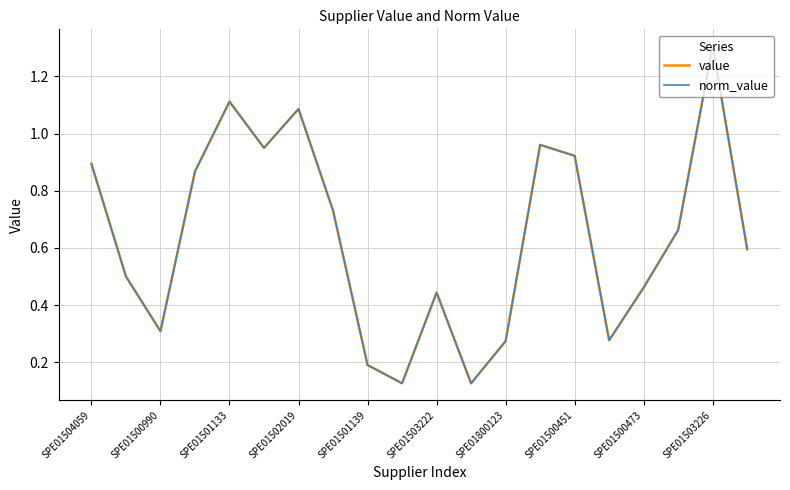

Is this an area chart (filled region under the line)?

No